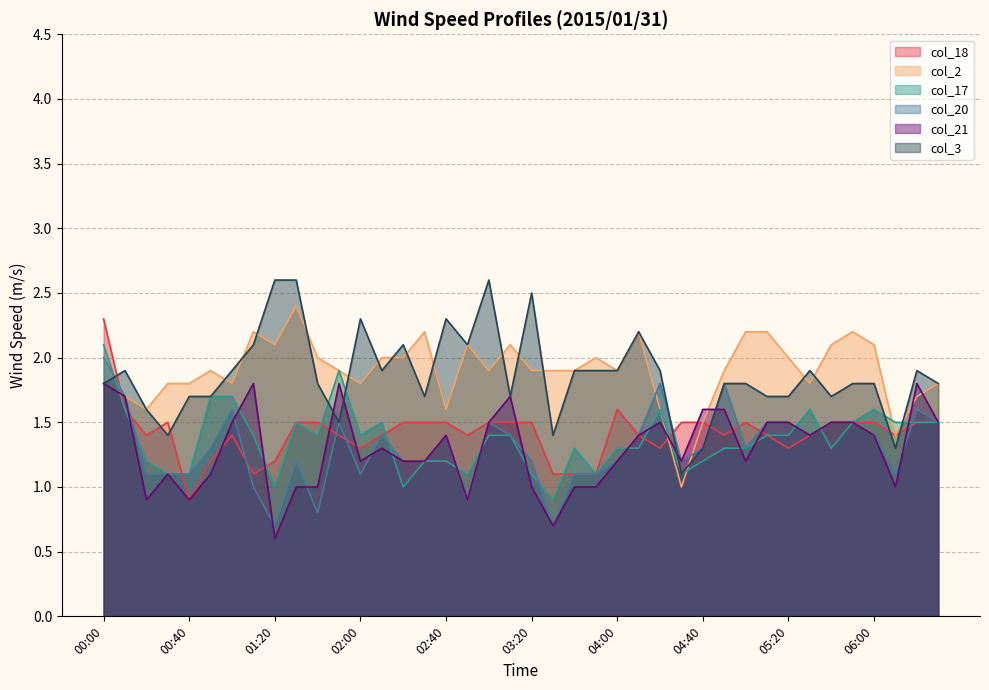

What are all the series names shown in the legend?

col_18, col_2, col_17, col_20, col_21, col_3